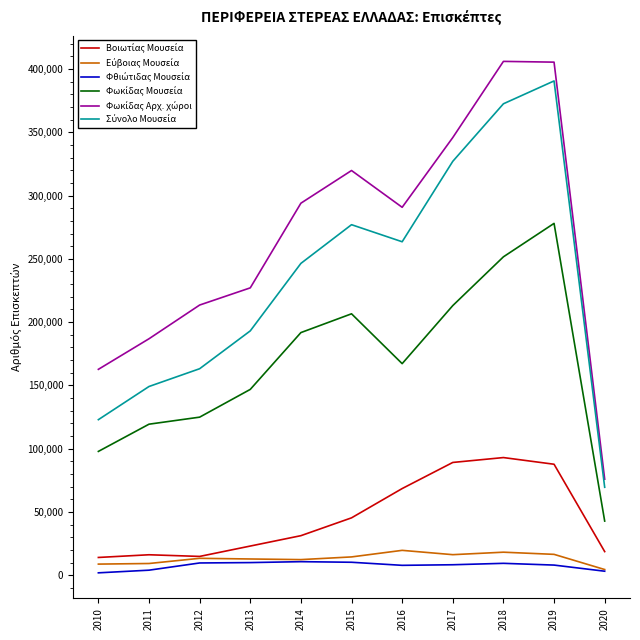

Which has a higher value, 2014 or 2018?

2018